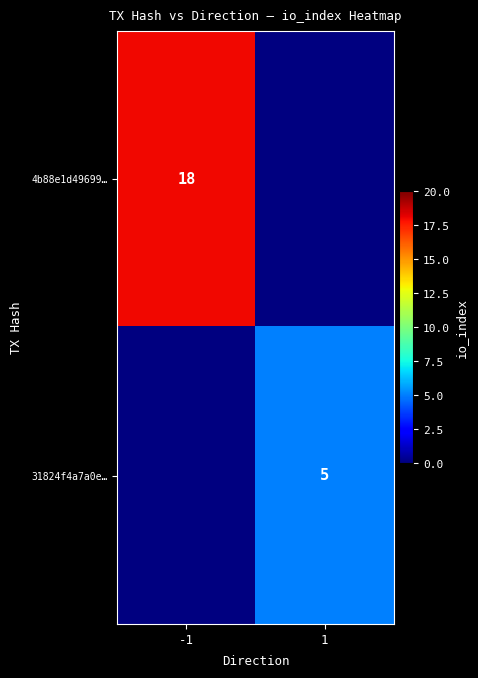

The 31824f4a7a0e… series shows 5 at 1. True or false?

True